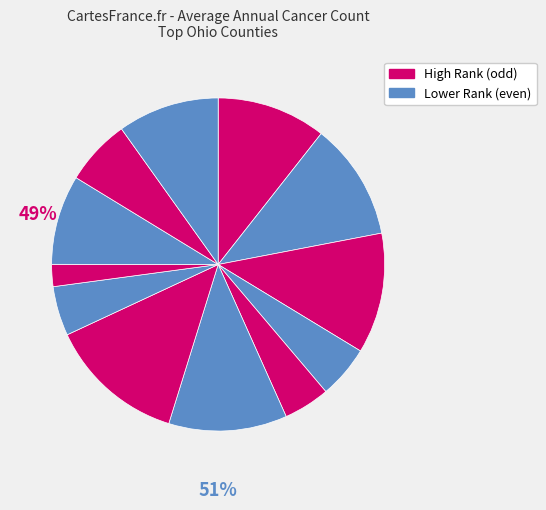

How many slices are in this pie chart?

12